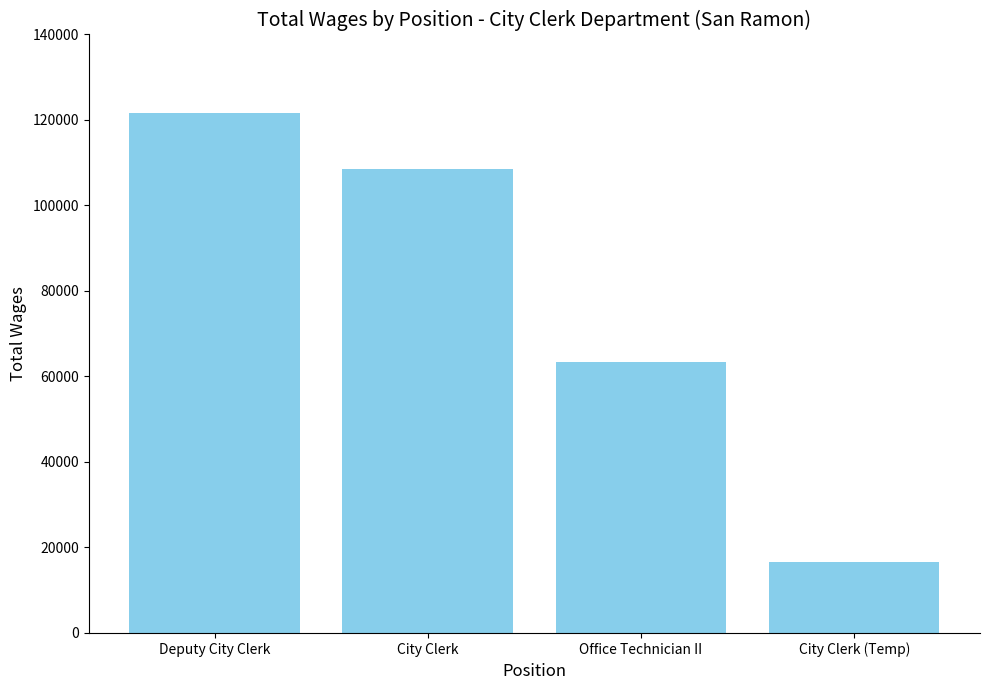

What is the label of the 2nd bar from the left?

City Clerk